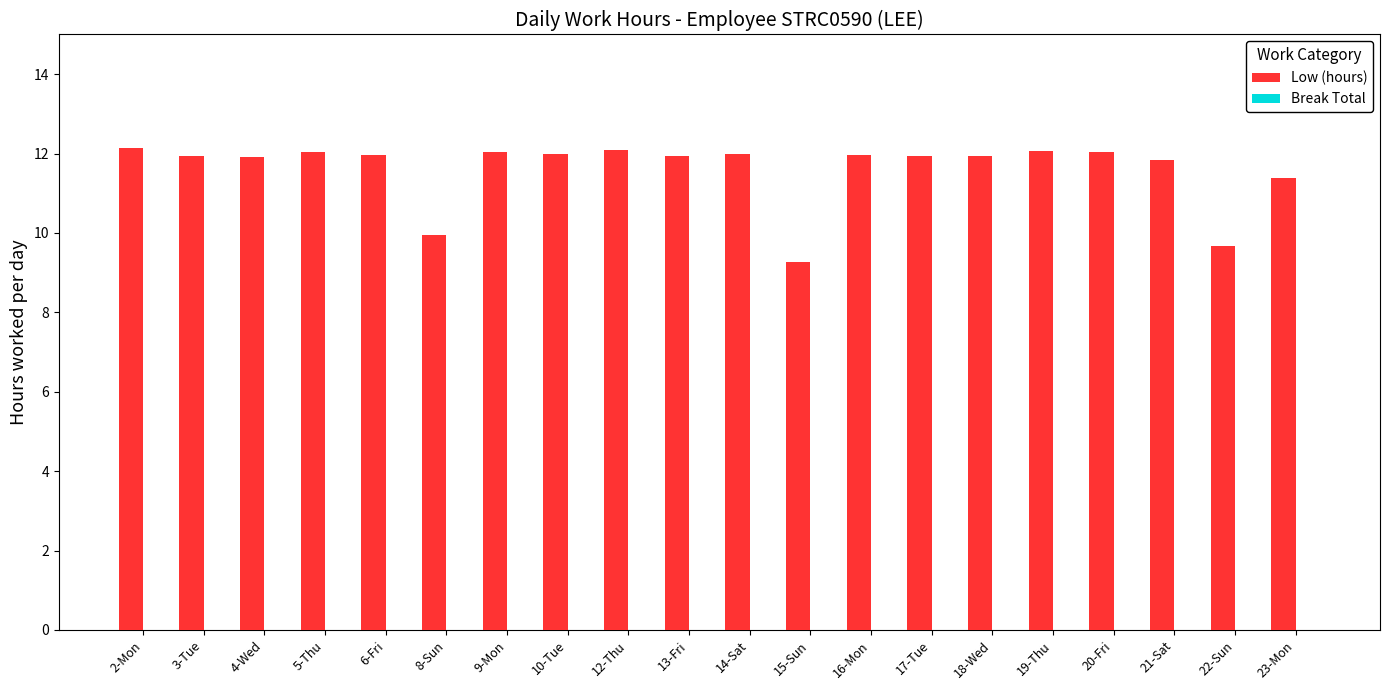

At which category does the chart reach its minimum across all series?

15-Sun